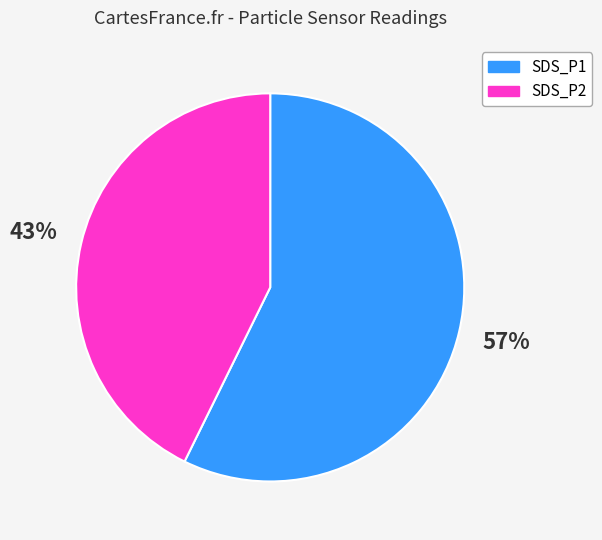

Is it true that SDS_P1 is 46% of the pie?

False